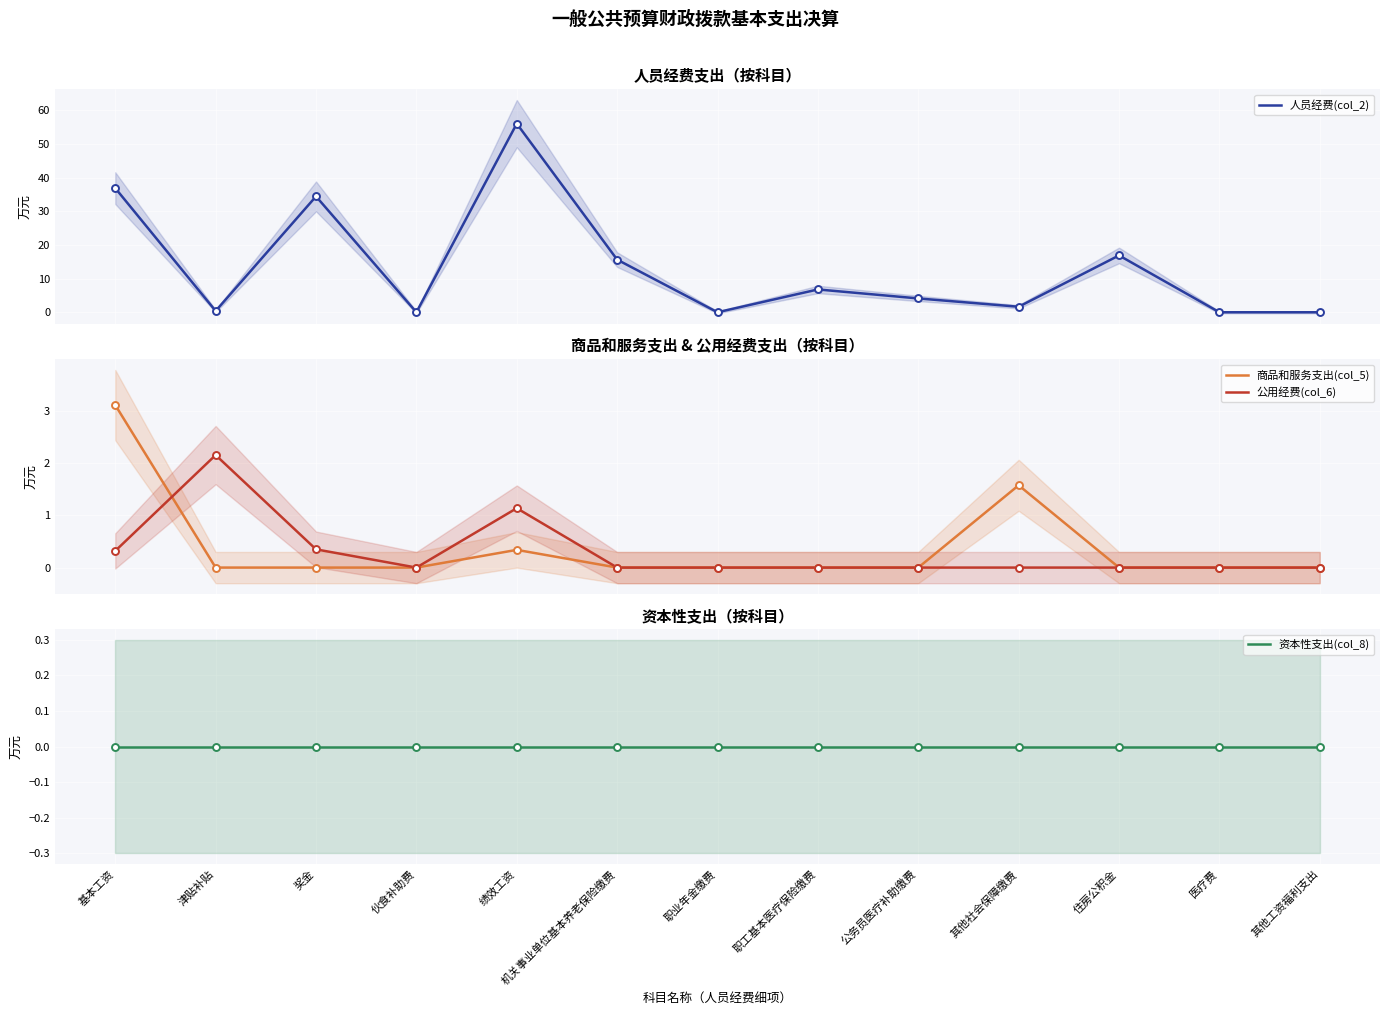

Is the value of 资本性支出(col_8) at 机关事业单位基本养老保险缴费 greater than the value of 人员经费(col_2) at 其他工资福利支出?

No